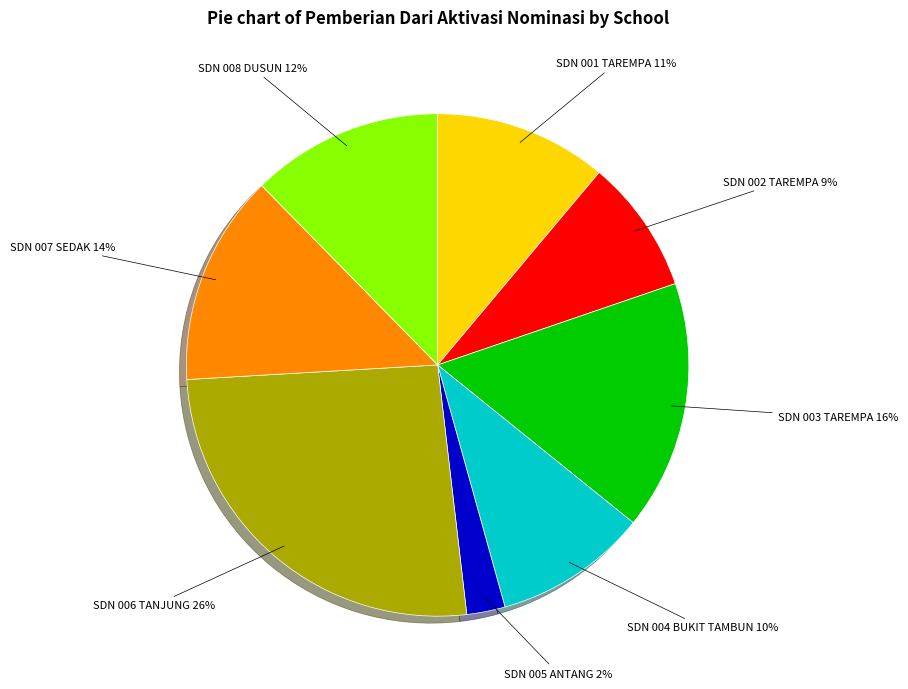

To the nearest percent, what is the average slice percentage?

12%